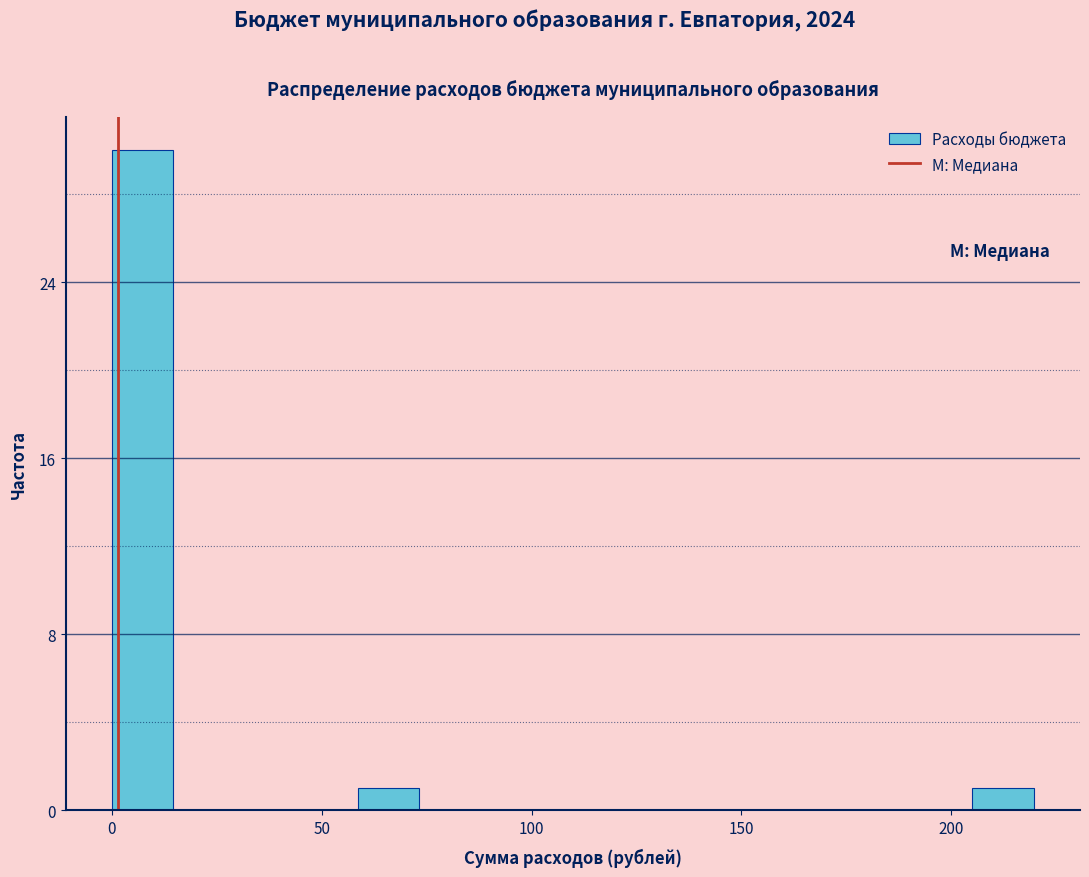

Around what value on the x-axis is the tallest bar? Give the approximate position of its centre, as read against the axis.

5